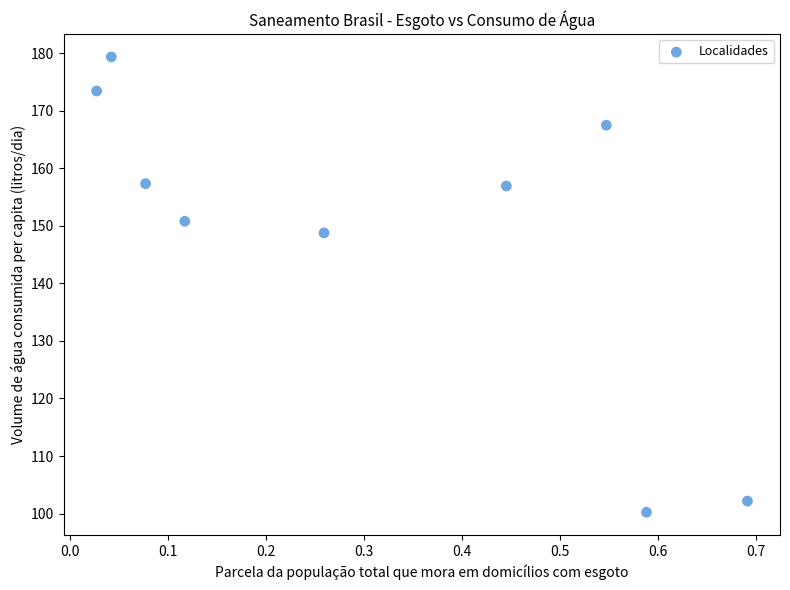

What is the range of X values (max minus min)?

0.7